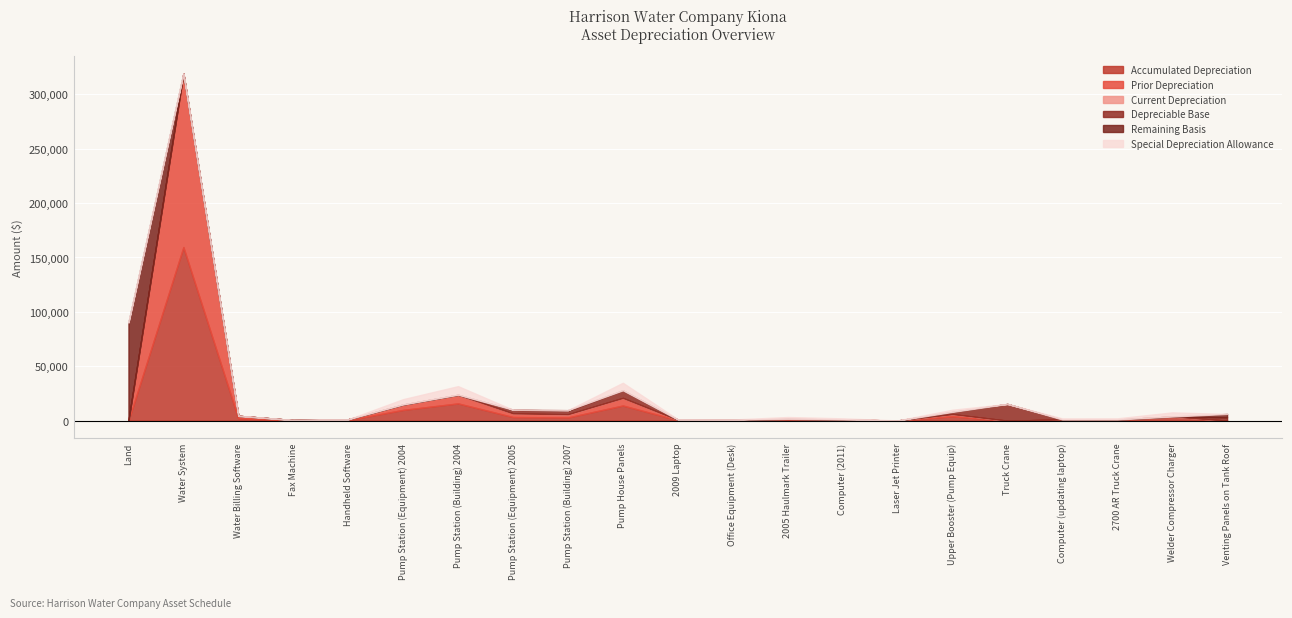

How many data points does each series have?

21